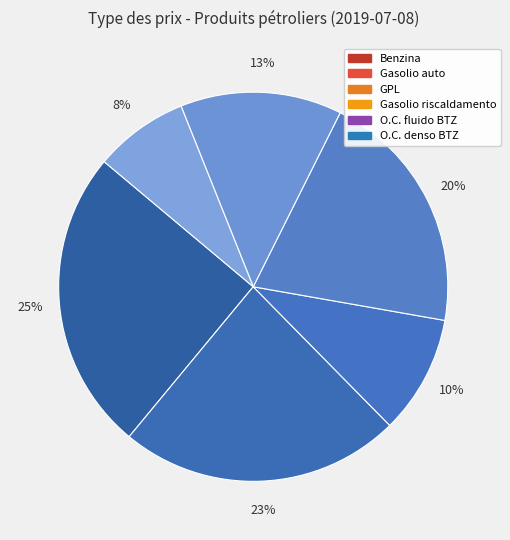

True or false: Benzina accounts for 25% of the total.

True